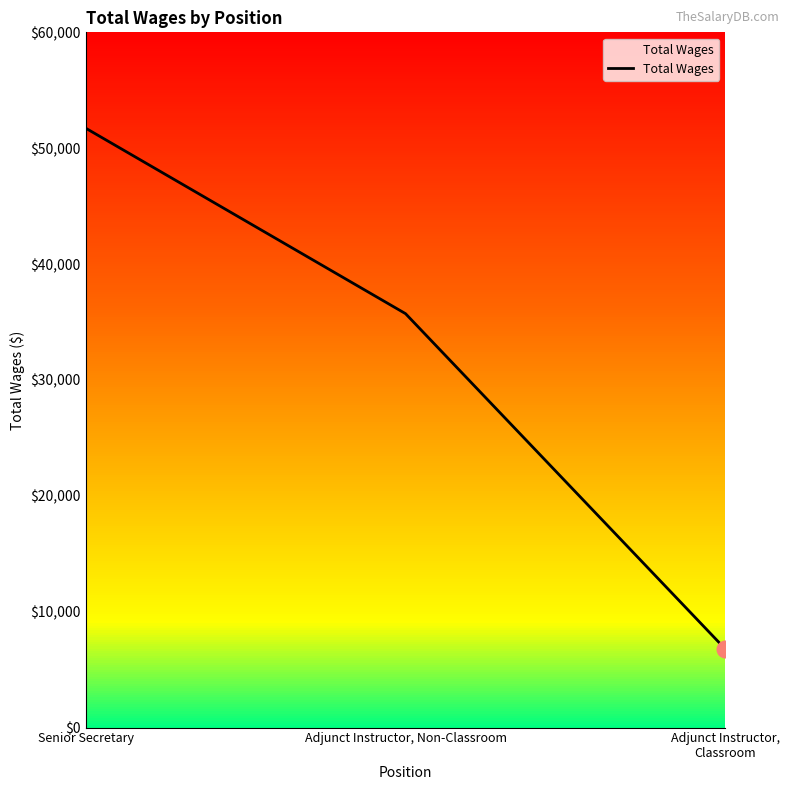

How many lines are shown in the chart?

1